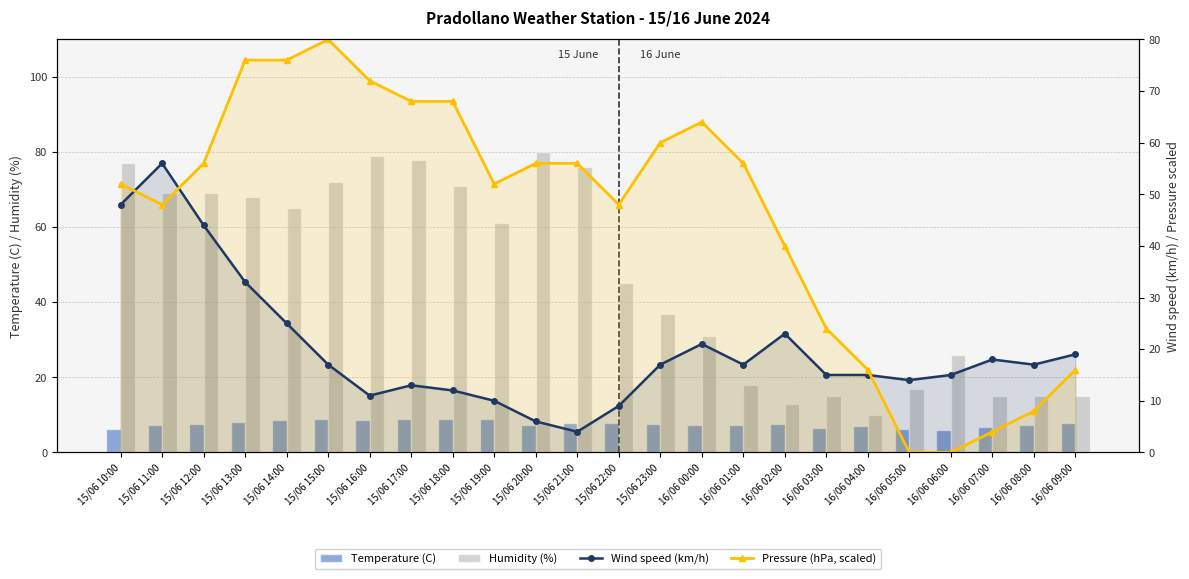

What is the sum of all Humidity (%) values?

1122.0